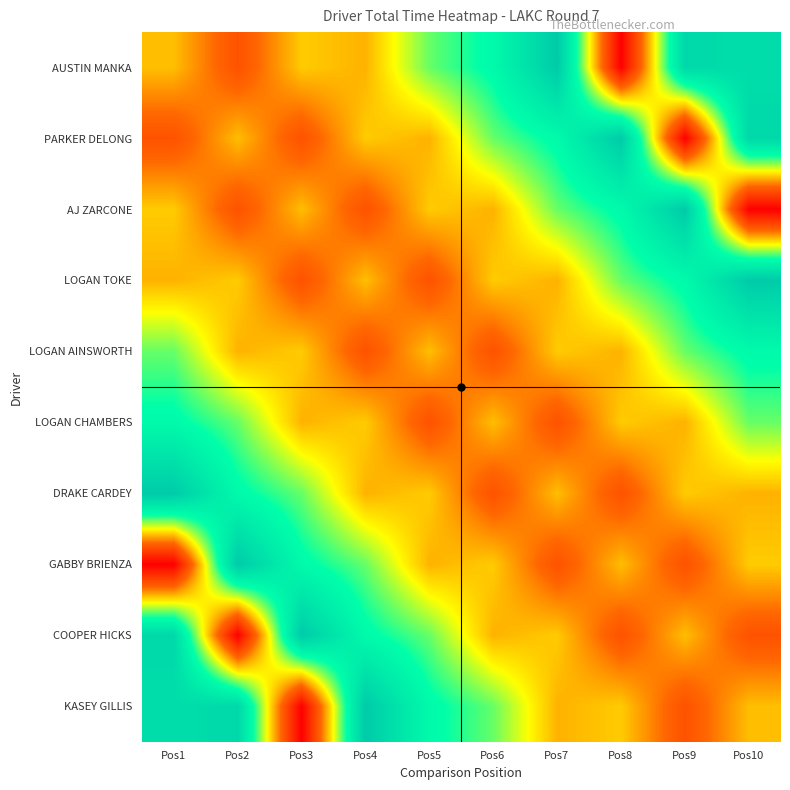

What is the maximum value shown in the chart?

408.1